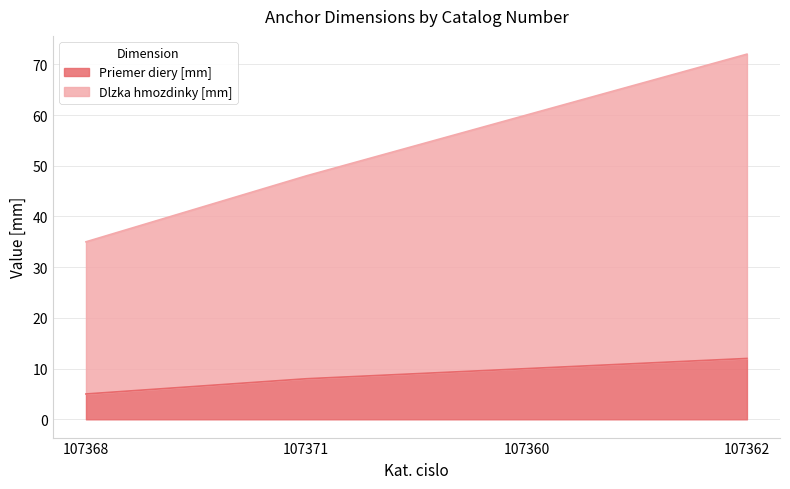

What is the label of the 2nd point from the right?

107360